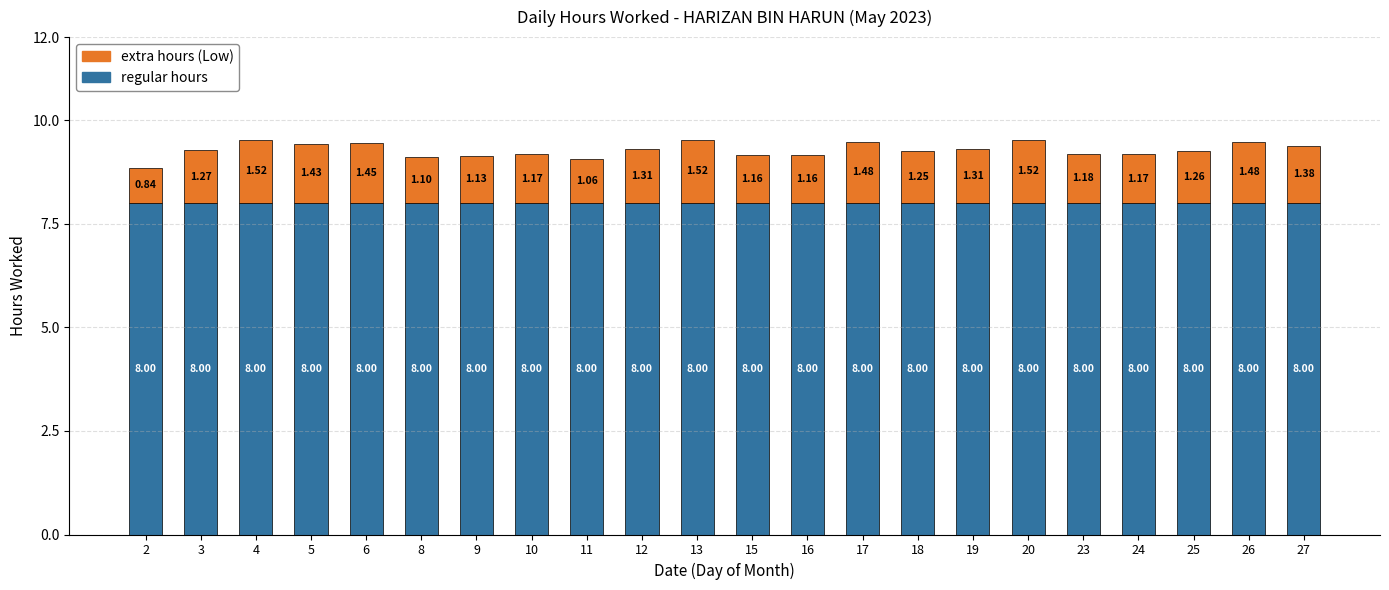

What is the sum of all regular hours values?

176.0